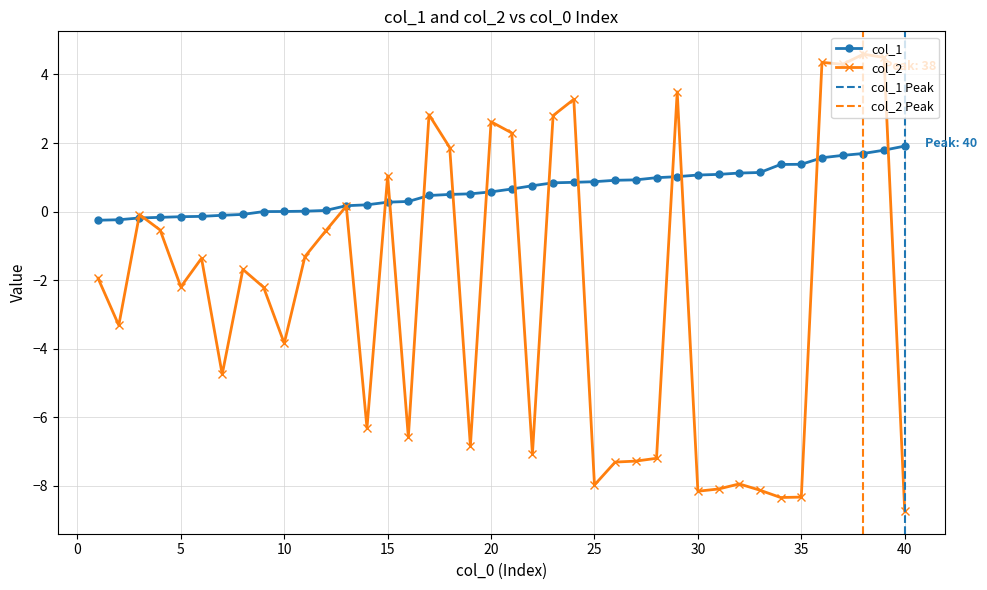

How many times do col_2 and col_1 cross each other?

14